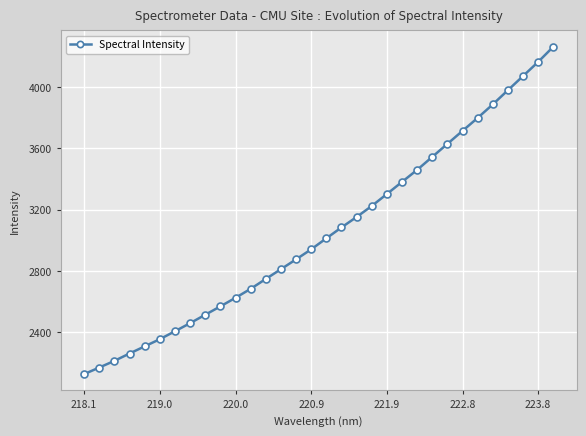

Reading left to right, what are all the values shown in this chart?

2126.8	2169.6	2213.2	2261.2	2307.8	2354.6	2406.4	2459.2	2514.1	2568.7	2624.6	2683.2	2747.5	2811.4	2875.4	2940.9	3012.6	3083.5	3151.7	3223.4	3301.5	3380.4	3459.0	3543.6	3628.4	3713.3	3797.7	3885.8	3978.3	4070.5	4162.8	4261.6